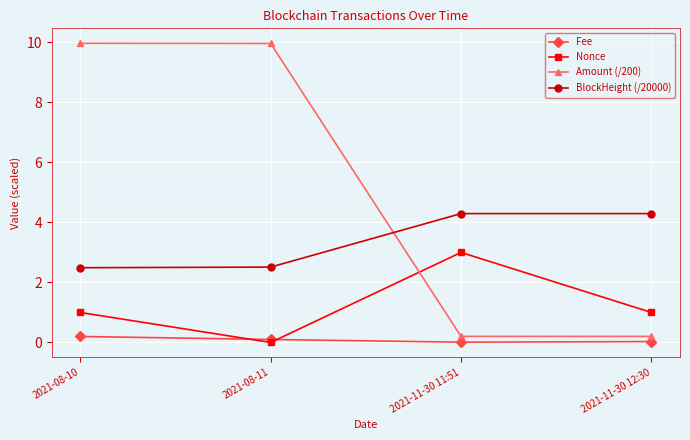

At which category is the sum across all series the highest?

2021-08-10